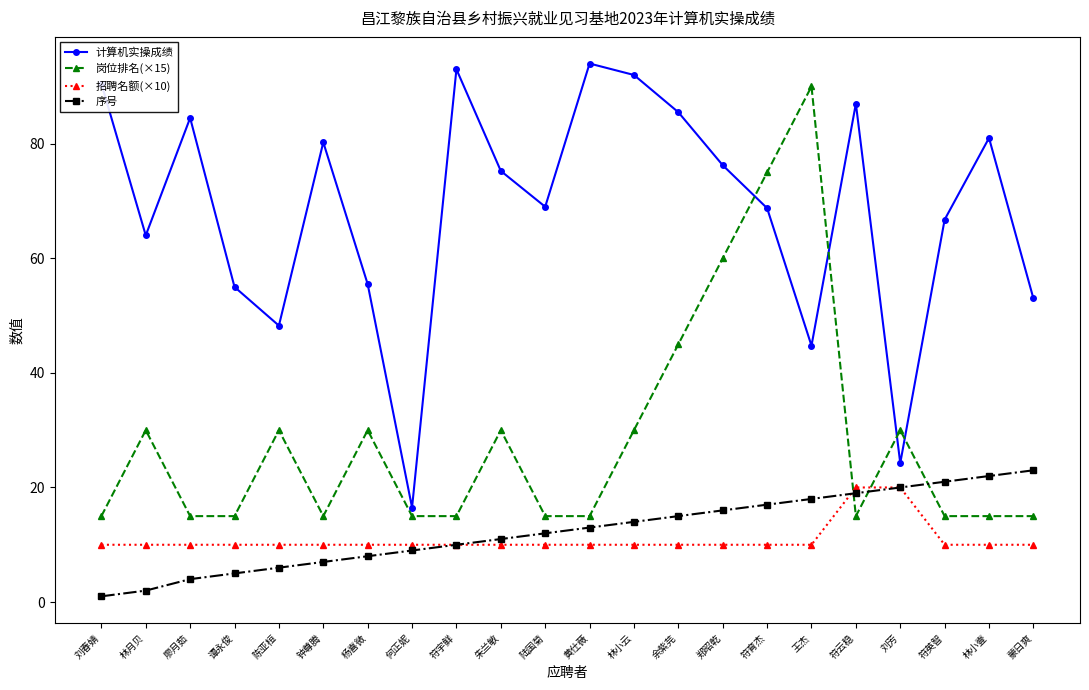

What is the highest value of the 招聘名额(×10) series?

20.0